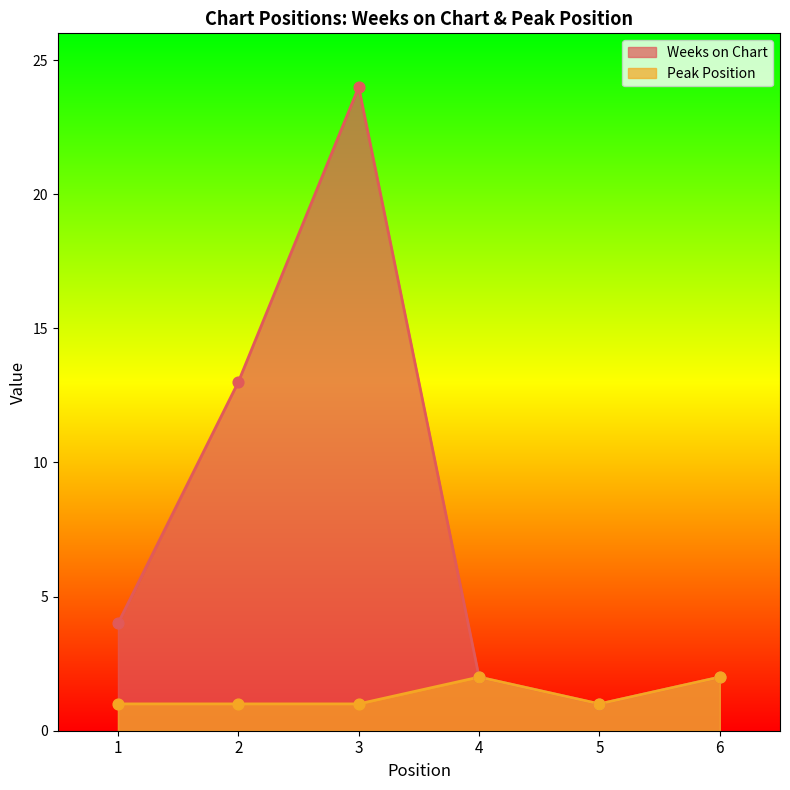

Which series has the widest spread of Y values?

Weeks on Chart